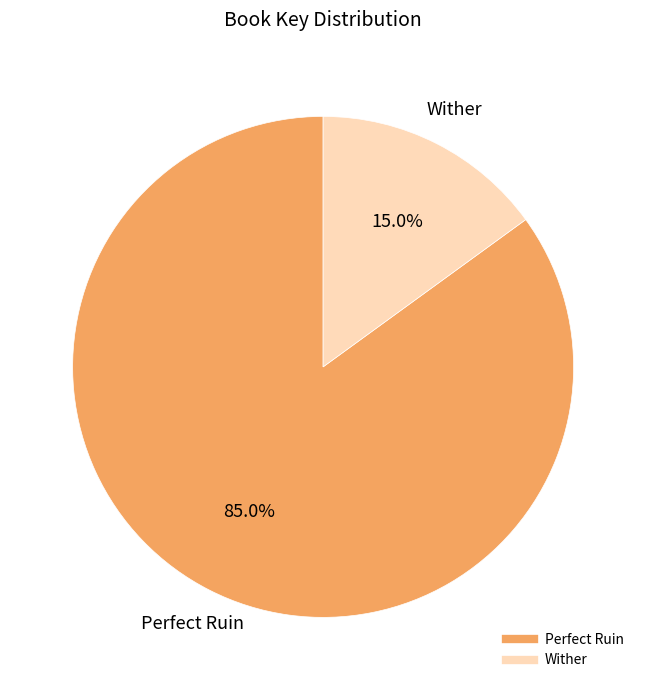

To the nearest percent, what is the difference between the largest and smallest slice percentages?

70%